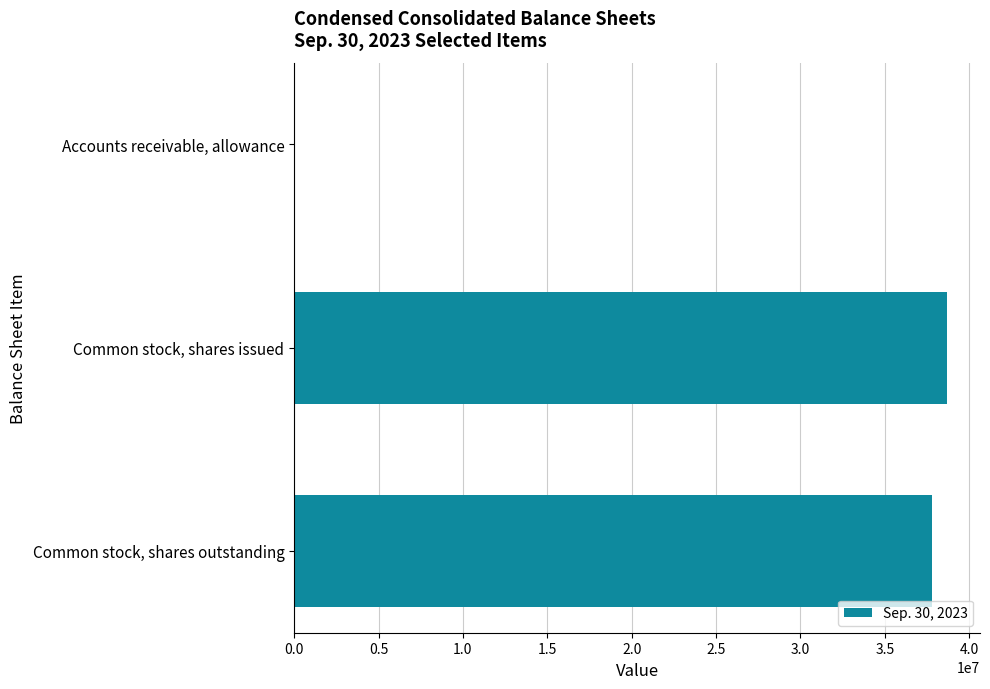

What is the sum of all values?

76492905